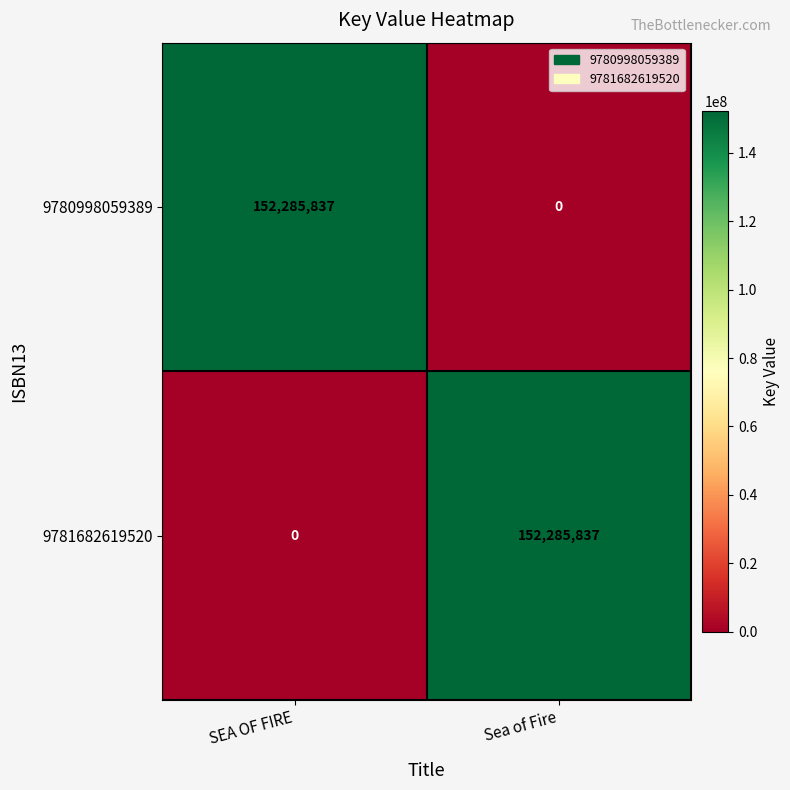

What is the difference between the maximum and minimum values in the 9781682619520 series?

152285837